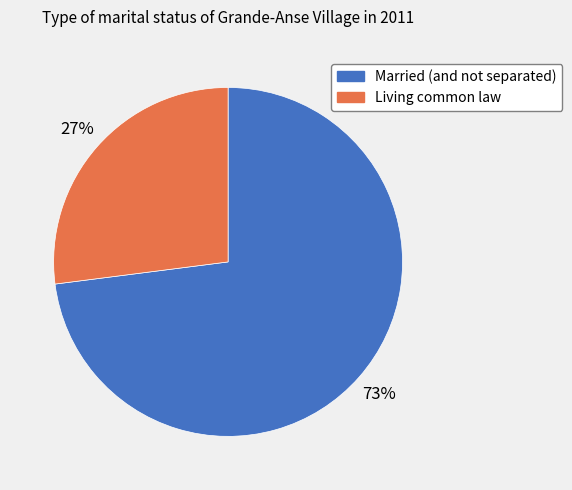

Is it true that Living common law is 27% of the pie?

True